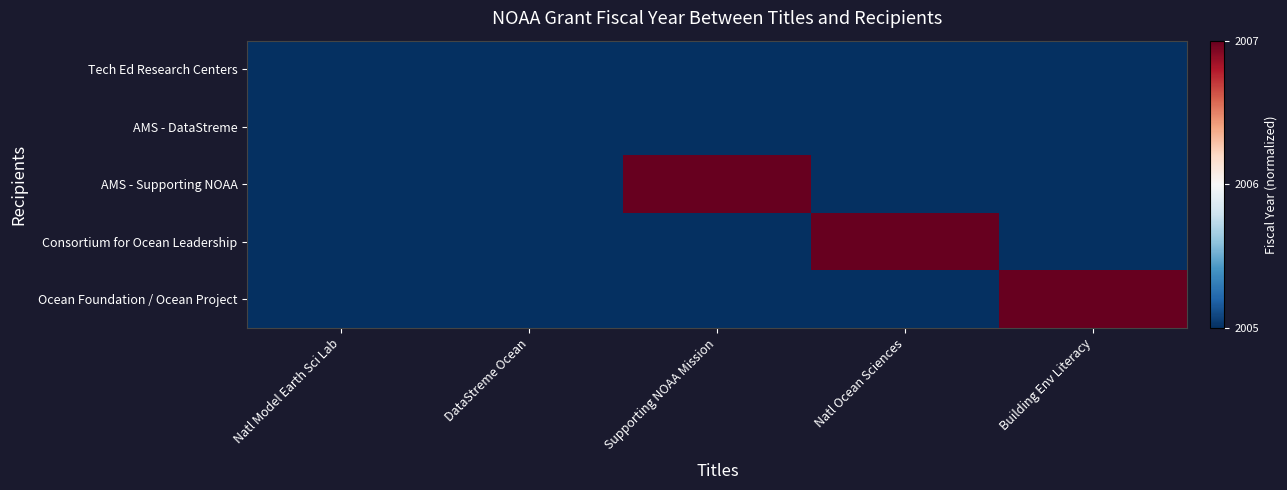

What is the spread (max minus min) of values at Natl Ocean Sciences?

1